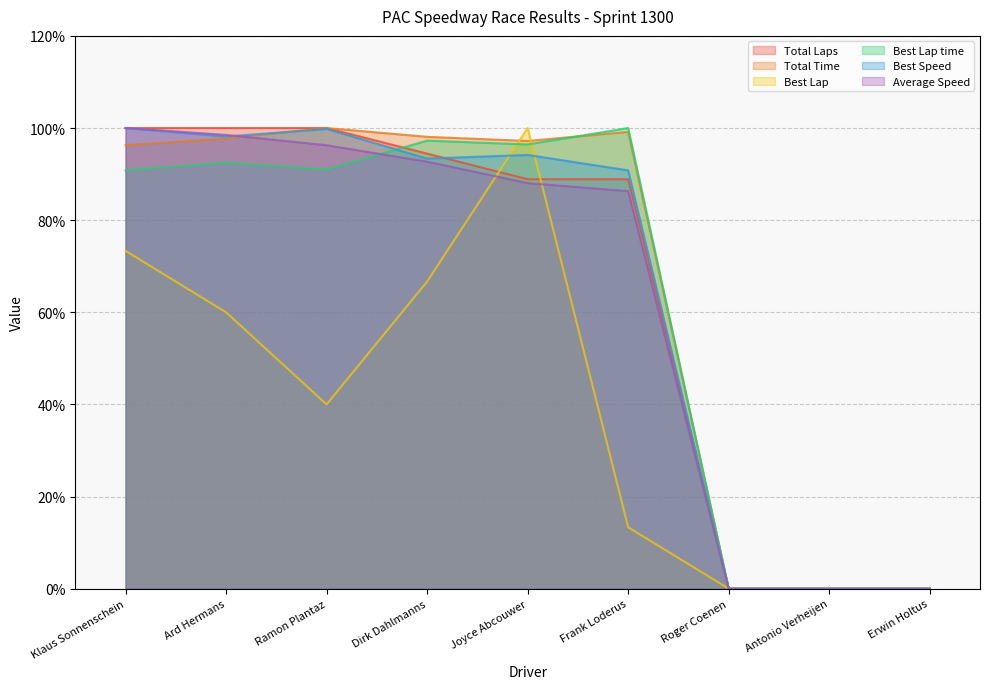

At which label does Best Lap reach its peak?

Joyce Abcouwer